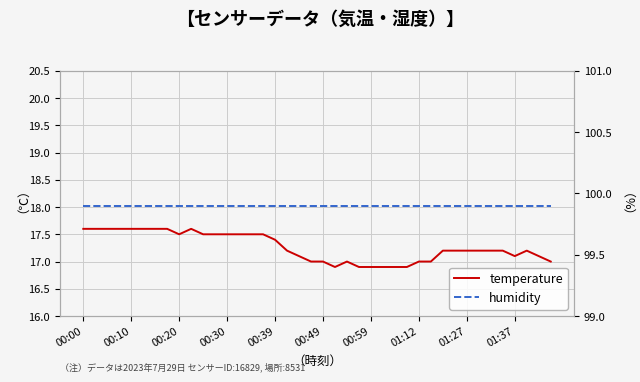

What is the smallest value displayed?

16.9